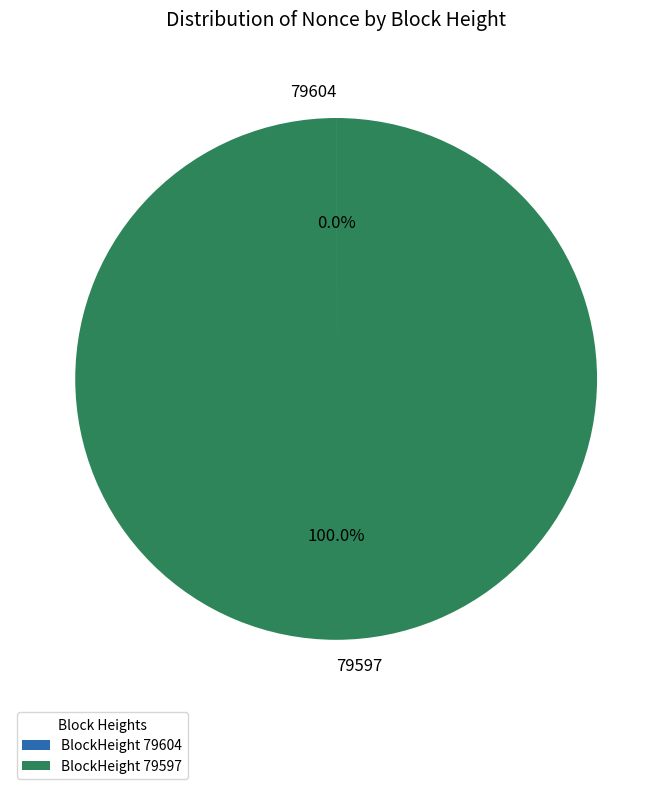

Does 79597 represent more than half of the total?

Yes